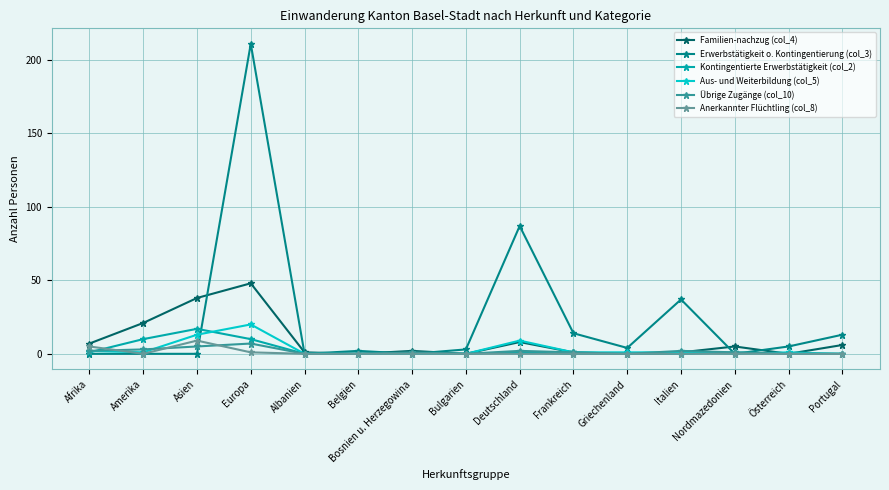

The Aus- und Weiterbildung (col_5) series shows 0 at Belgien. True or false?

True